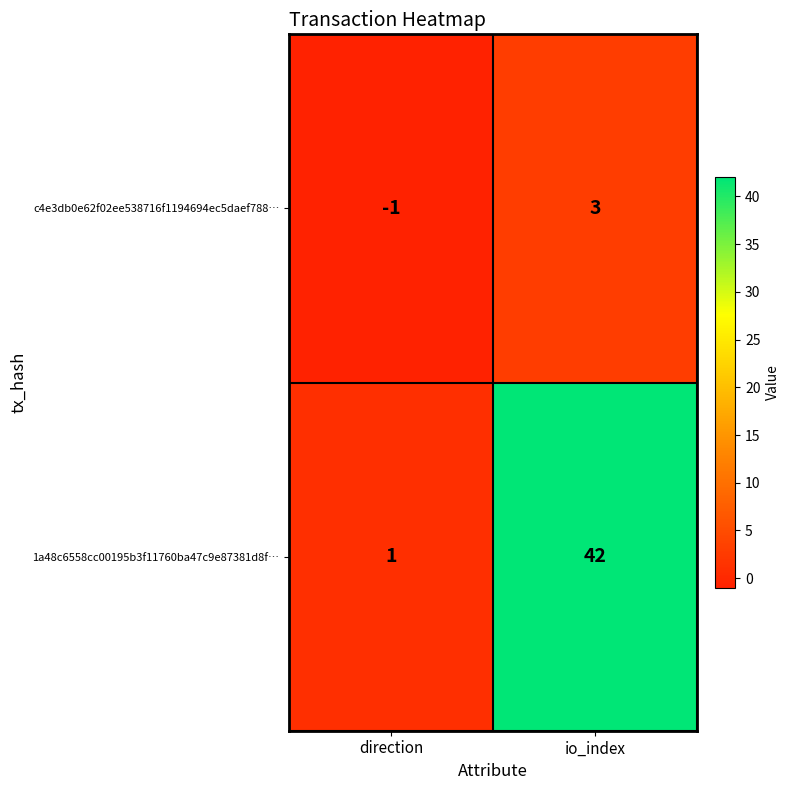

Reading right to left, transcribe all the data shown in this chart.

c4e3db0e62f02ee538716f1194694ec5daef788…: 3	-1
1a48c6558cc00195b3f11760ba47c9e87381d8f…: 42	1